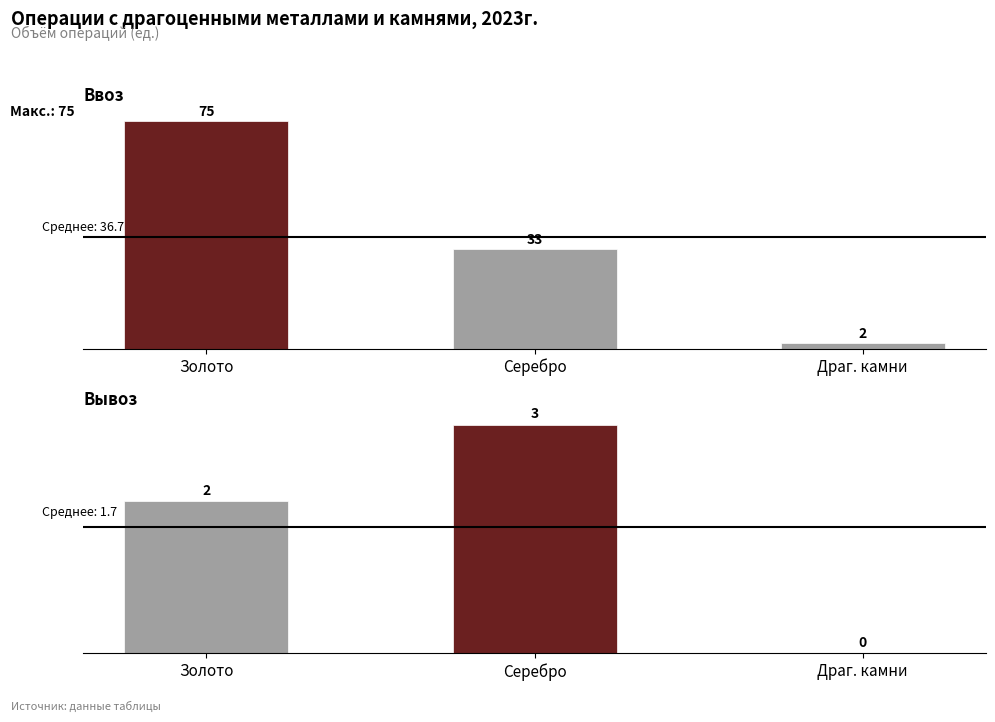

Rank the series by their maximum value, from lowest to highest.

Вывоз, Ввоз